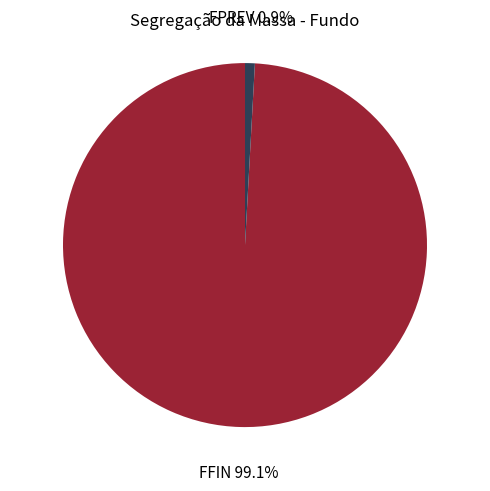

Does any single category account for the majority?

Yes